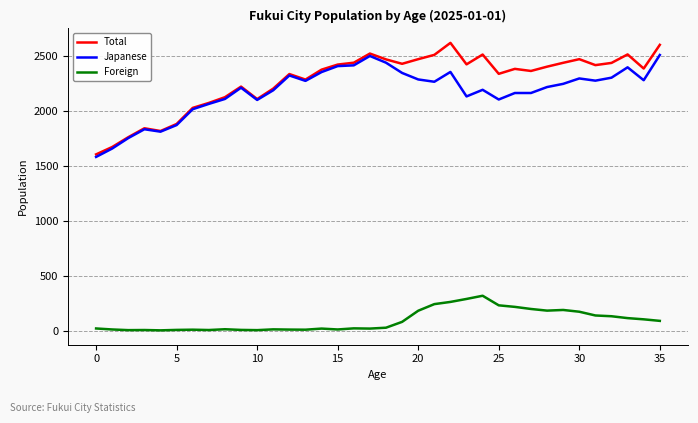

True or false: Foreign and Japanese intersect in this chart.

False